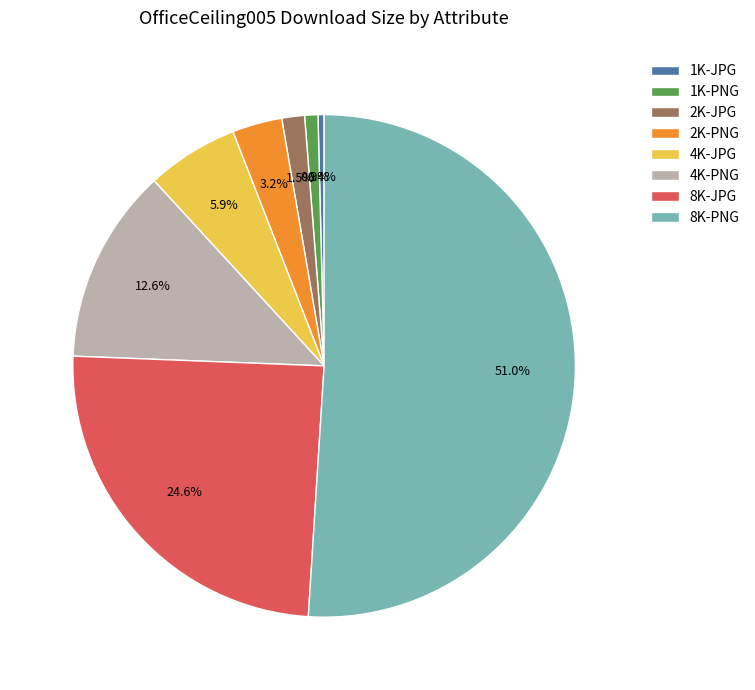

What percentage is the 8K-JPG slice, to the nearest percent?

25%